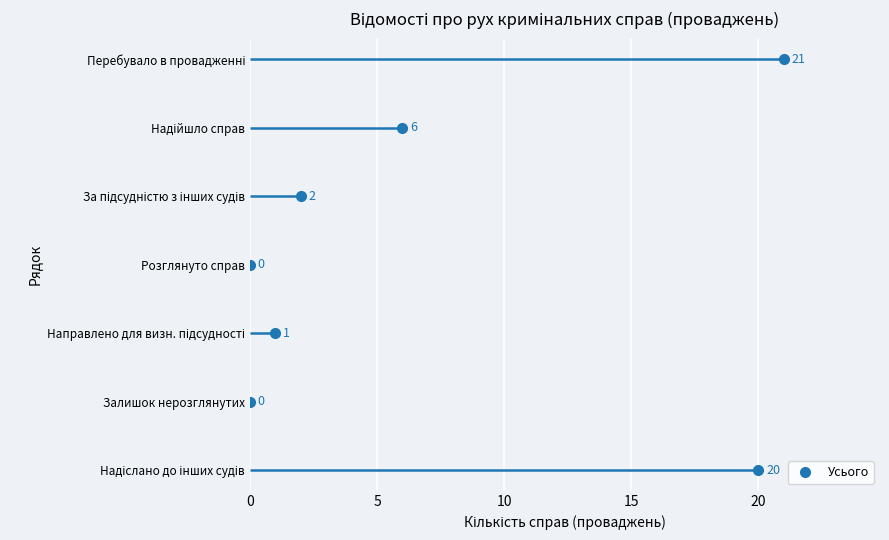

Where does the data first go above 3?

20